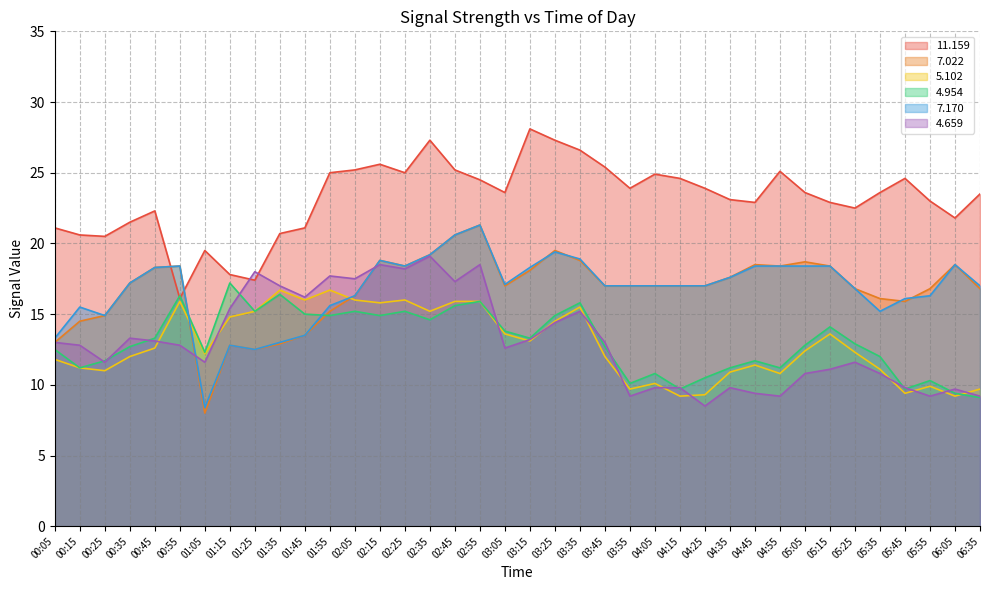

How many data points in   7.170 are above 17?

18